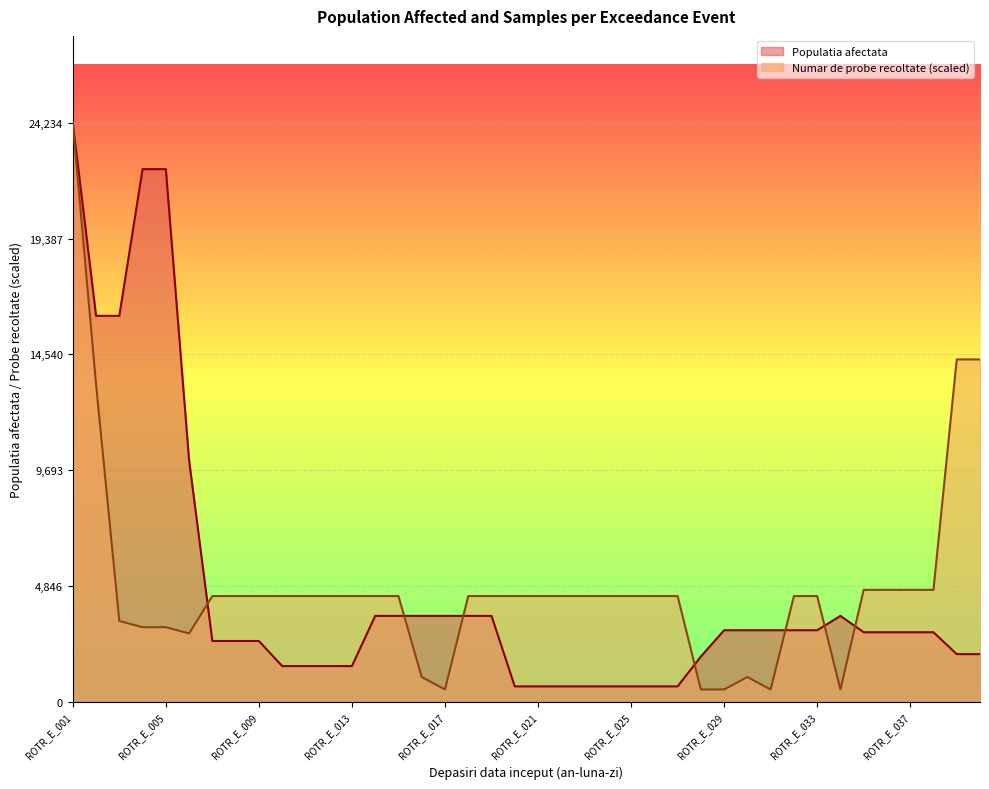

Rank the series by their maximum value, from lowest to highest.

Populatia afectata, Numar de probe recoltate